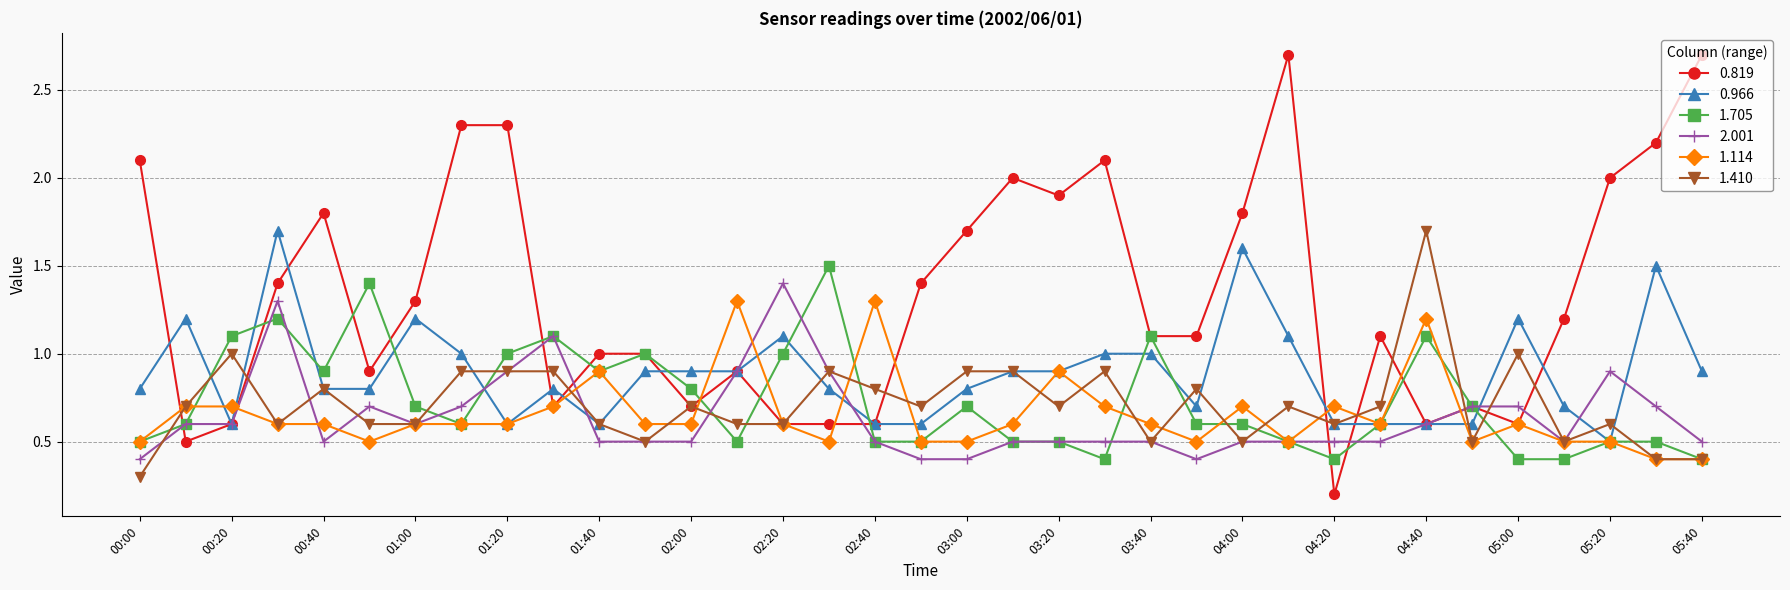

Does the chart display data point markers on the line(s)?

Yes